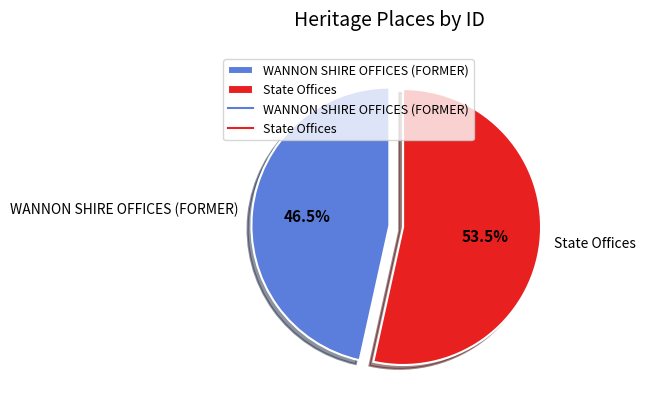

Between WANNON SHIRE OFFICES (FORMER) and State Offices, which is larger?

State Offices